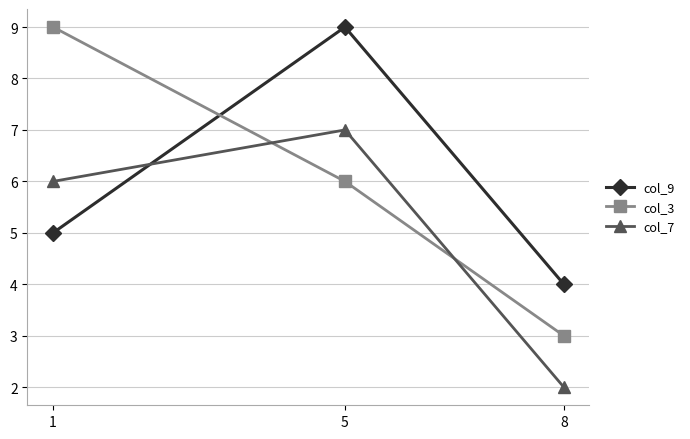

The col_9 series shows 6 at 8. True or false?

False